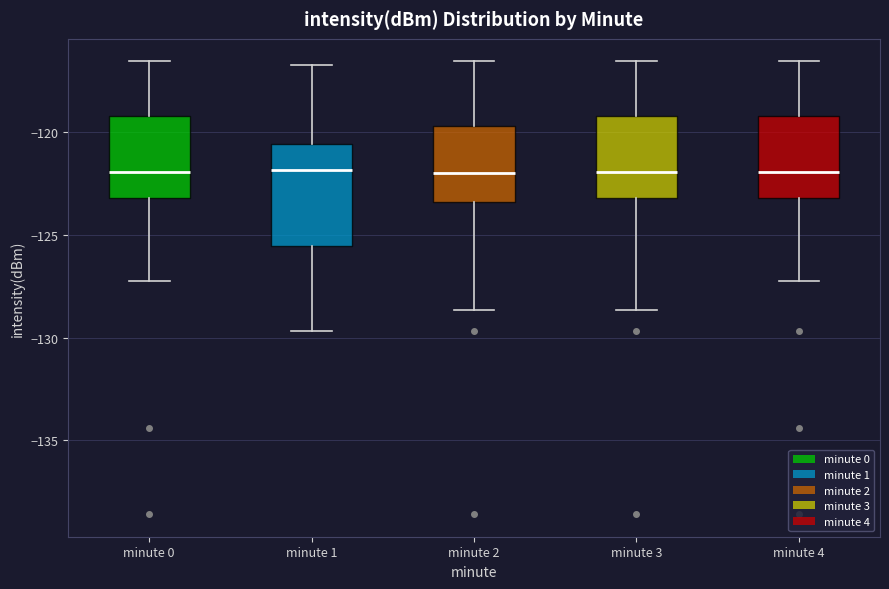

Reading left to right, transcribe this box plot: for each box, give where its median line is, the range the box spans, and where its two whiskers end, as read against the y-axis. The values are not printed on the chart, so give them approximately, as read against the axis.

minute 0: median -122.0, box -123.0 to -119.0, whiskers -127.0 to -116.5
minute 1: median -122.0, box -125.5 to -120.5, whiskers -129.5 to -117.0
minute 2: median -122.0, box -123.5 to -119.5, whiskers -128.5 to -116.5
minute 3: median -122.0, box -123.0 to -119.0, whiskers -128.5 to -116.5
minute 4: median -122.0, box -123.0 to -119.0, whiskers -127.0 to -116.5